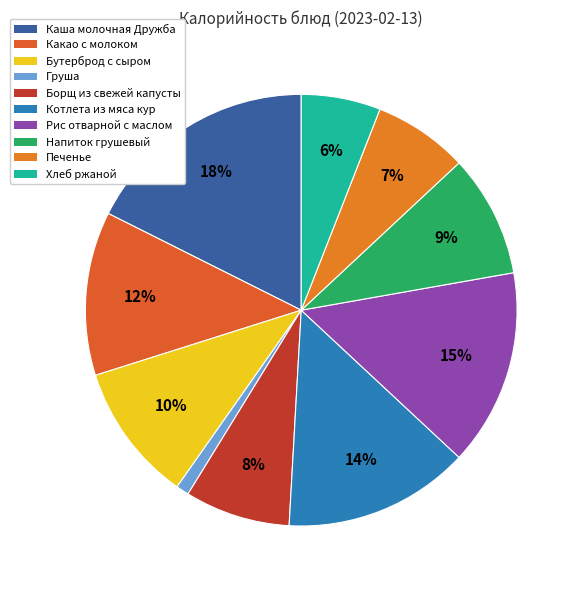

What is the smallest slice in the pie chart?

Груша